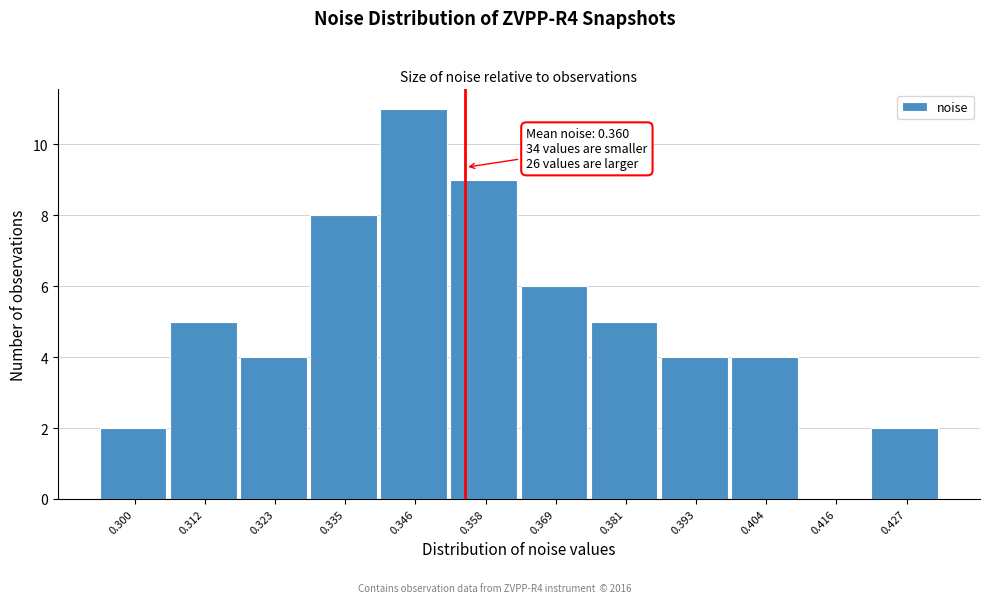

Reading left to right, list all the values displayed in this chart.

0.300=2	0.312=5	0.323=4	0.335=8	0.346=11	0.358=9	0.369=6	0.381=5	0.393=4	0.404=4	0.416=0	0.427=2